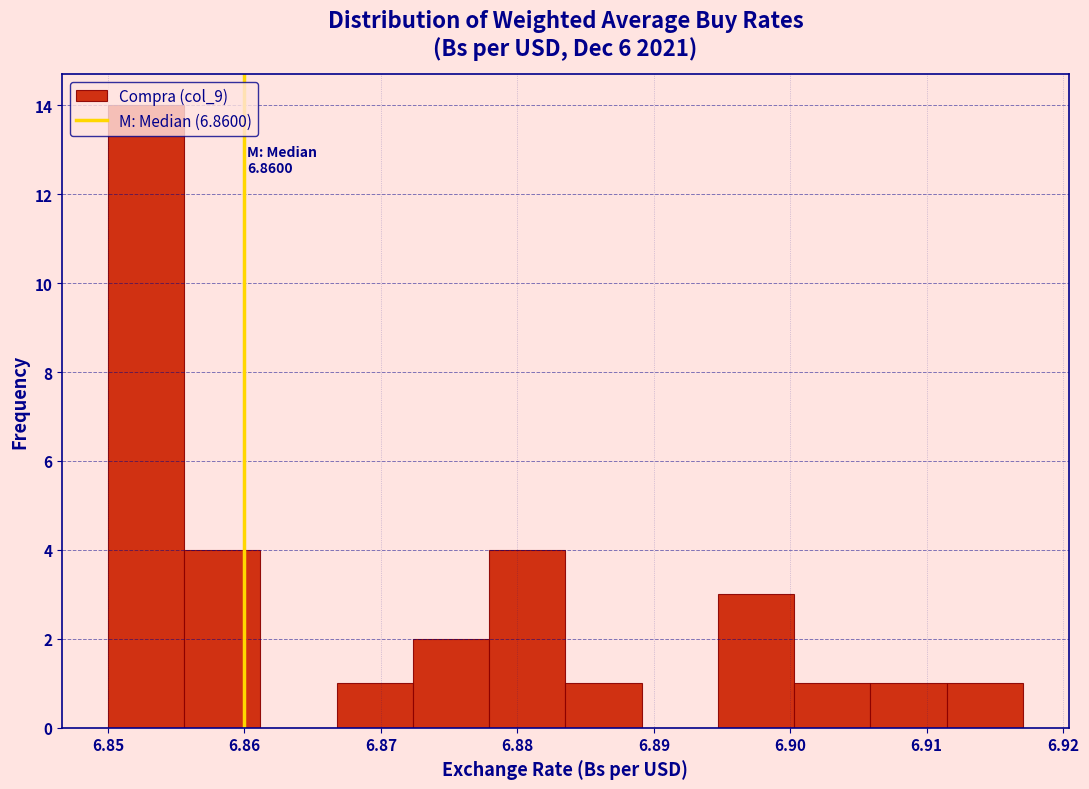

Over which range of the x-axis is the bar tallest?

6.850 to 6.856